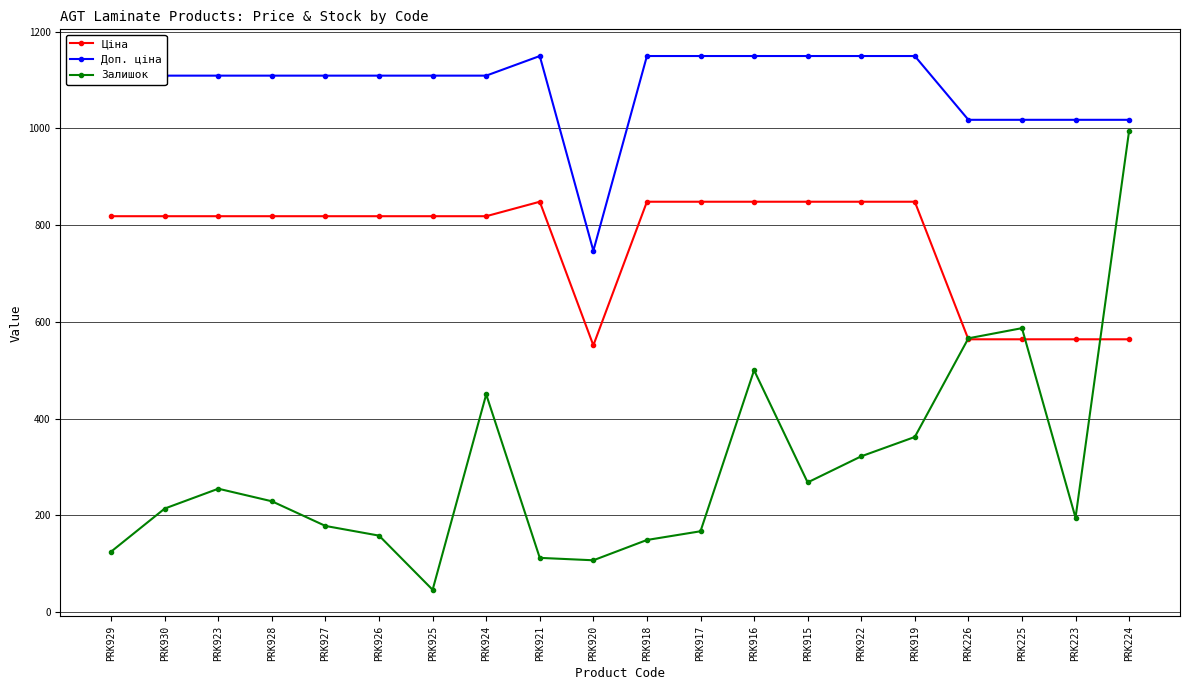

What value does the Залишок series have at PRK925?

46.0